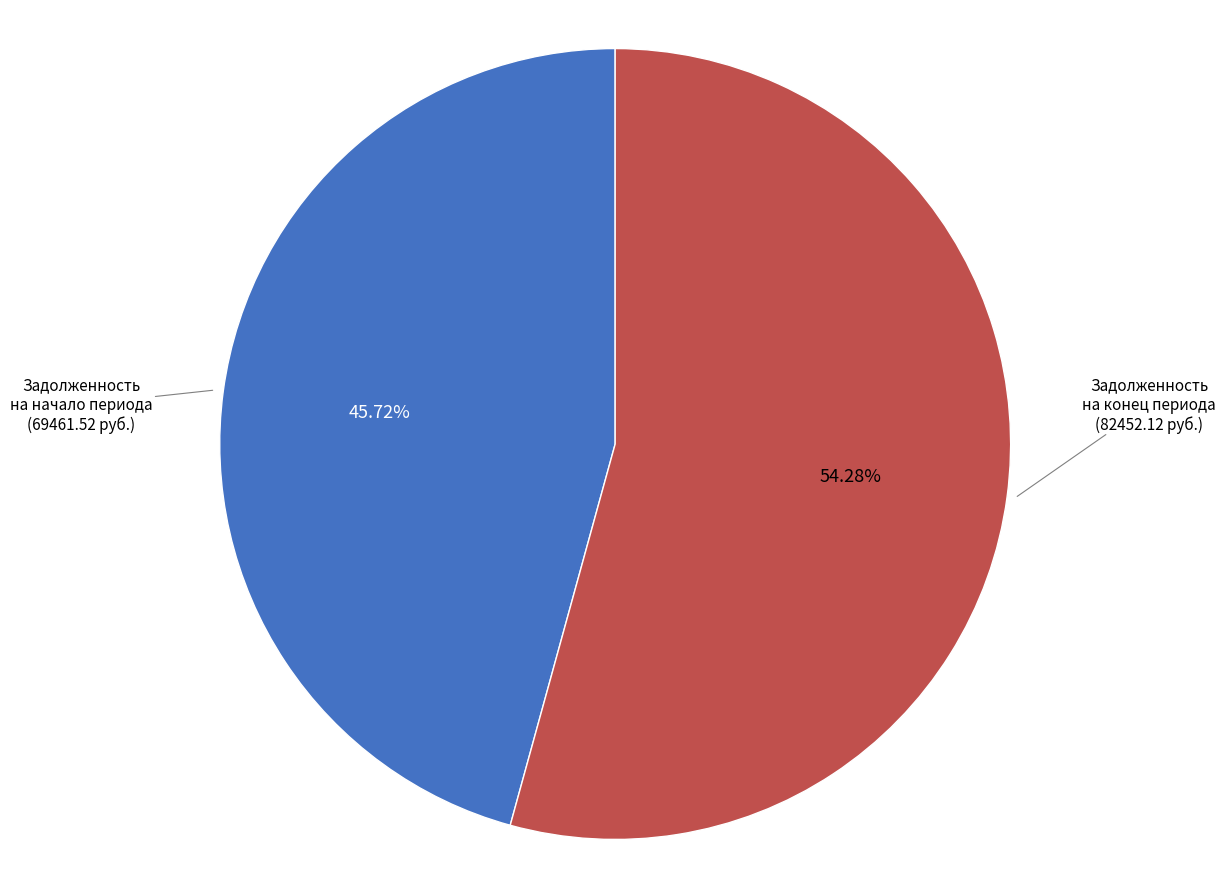

How many slices are in this pie chart?

2